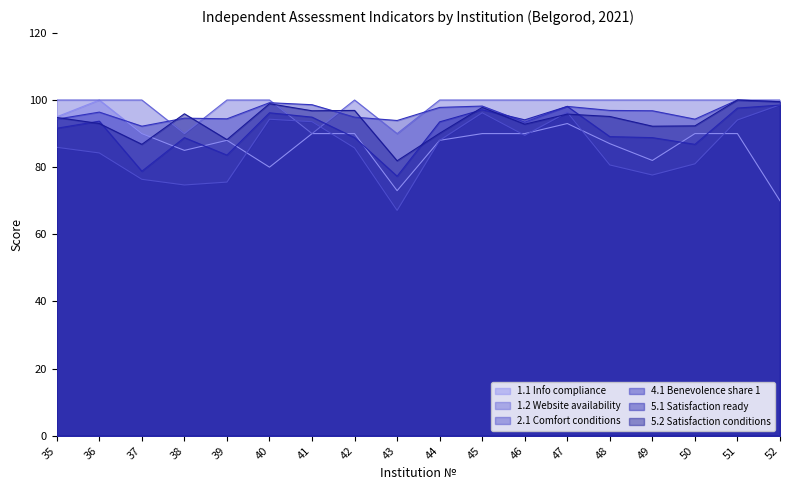

Is it true that 5.1 Satisfaction ready equals 91.6 at 35?

True